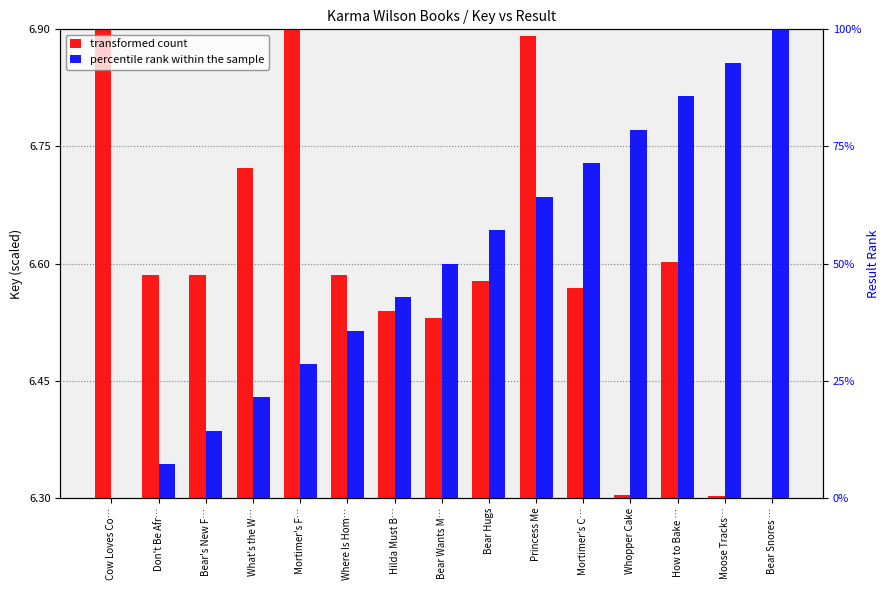

At How to Bake …, list the series in order from smallest to largest.

transformed count, percentile rank within the sample